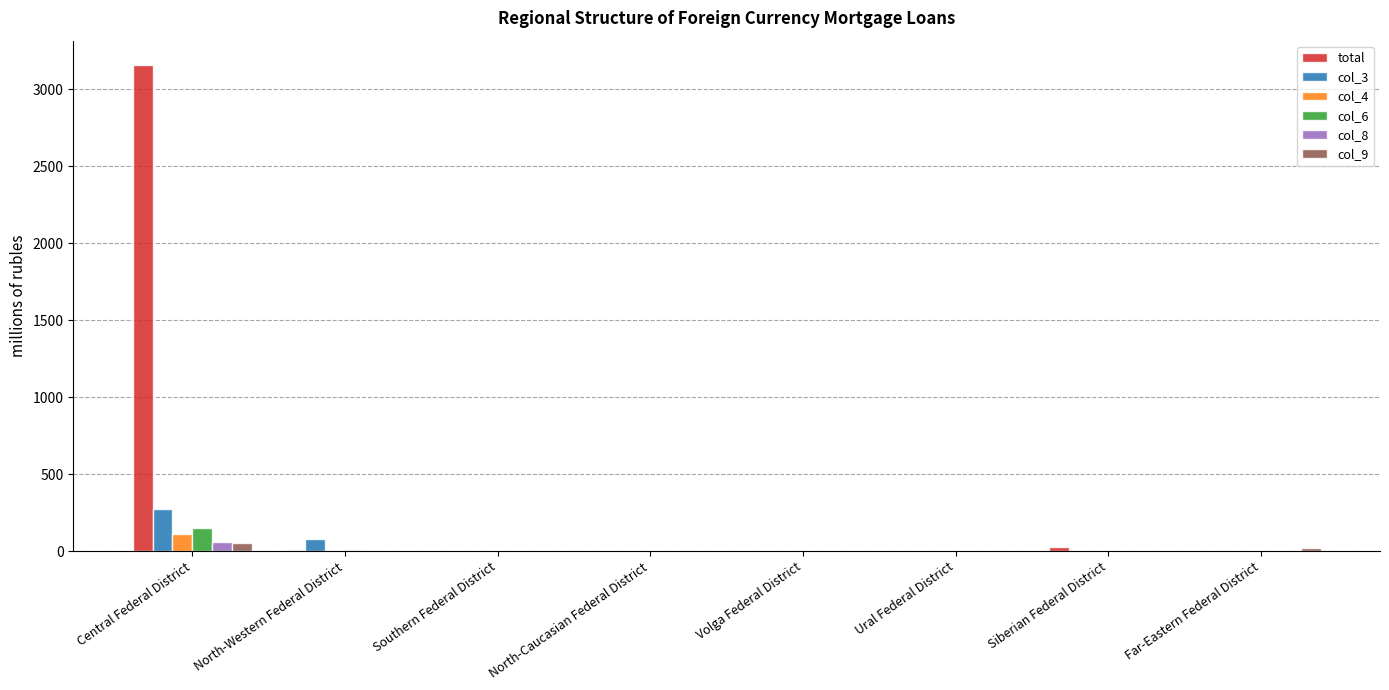

Is the value of col_4 at Central Federal District greater than the value of col_8 at Volga Federal District?

Yes